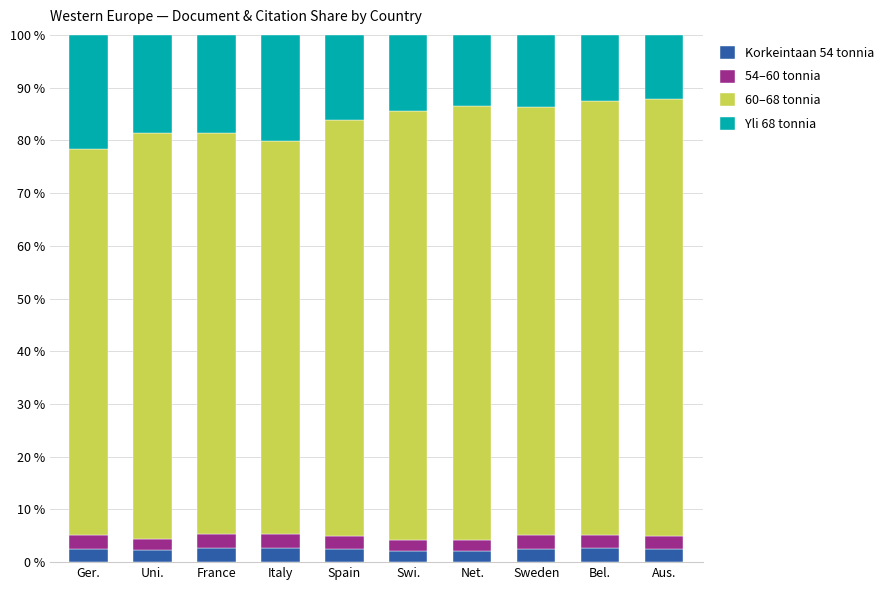

What is the maximum value for Korkeintaan 54 tonnia?

2.7